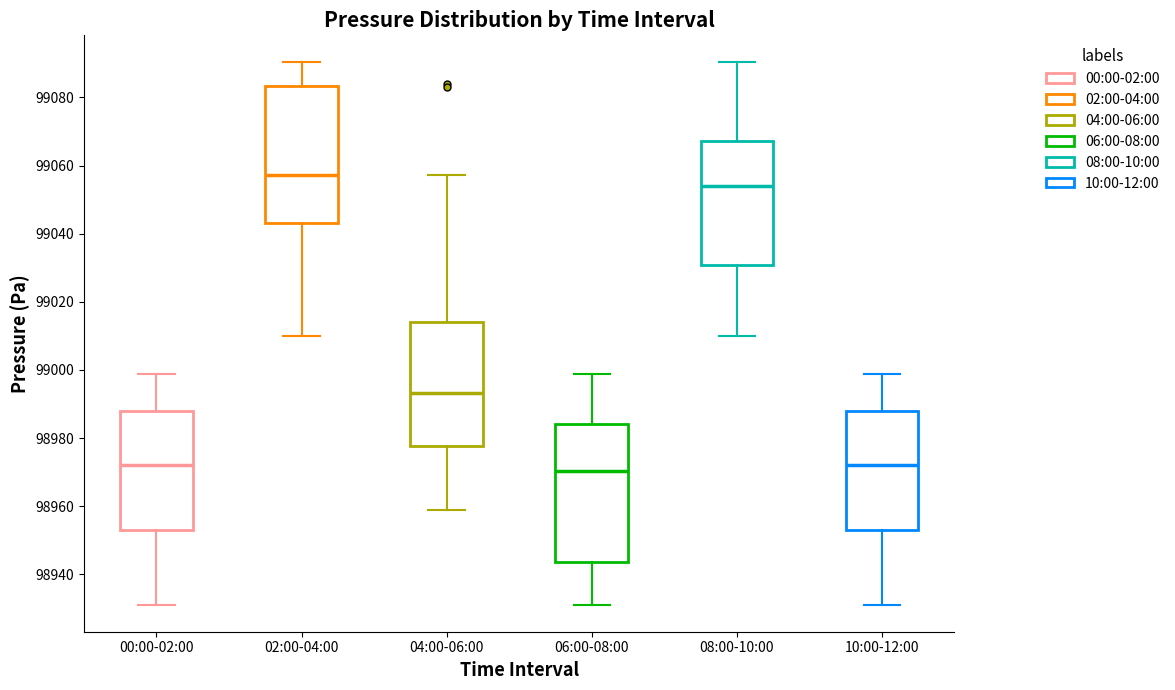

Which box's median line is the highest?

02:00-04:00